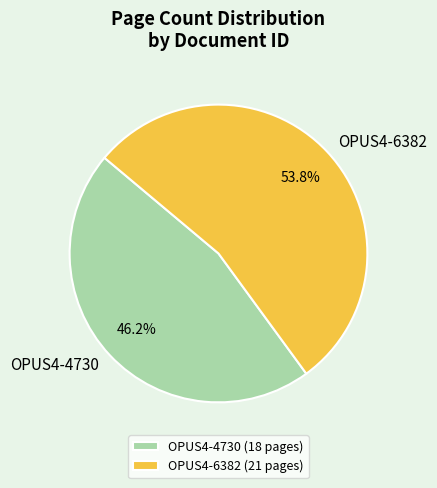

The OPUS4-4730 slice represents 46% of the pie. True or false?

True